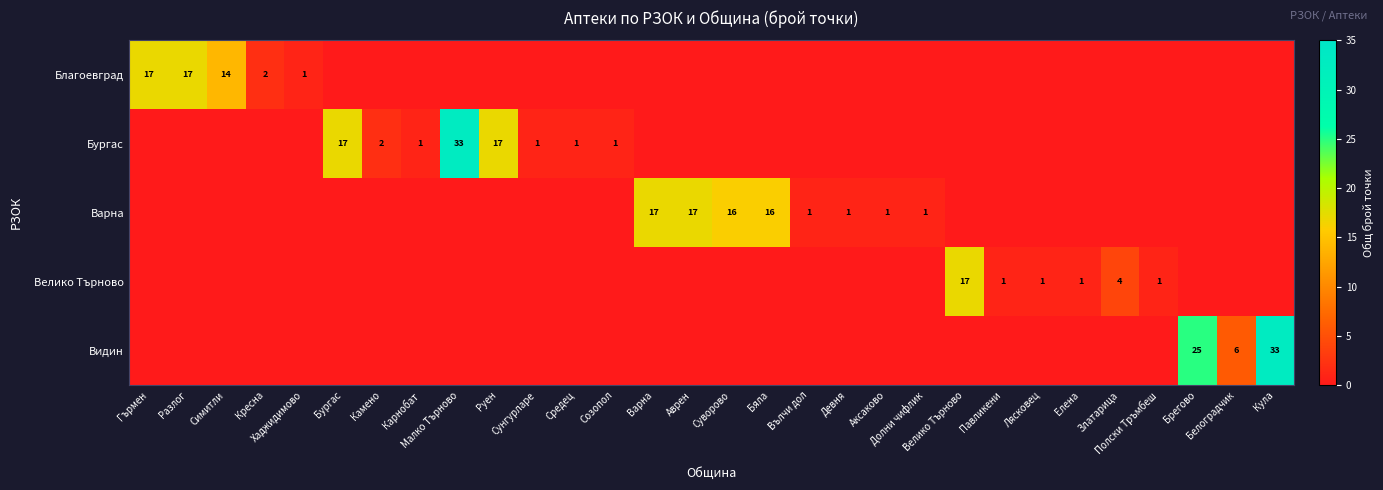

What is the spread (max minus min) of values at Велико Търново?

17